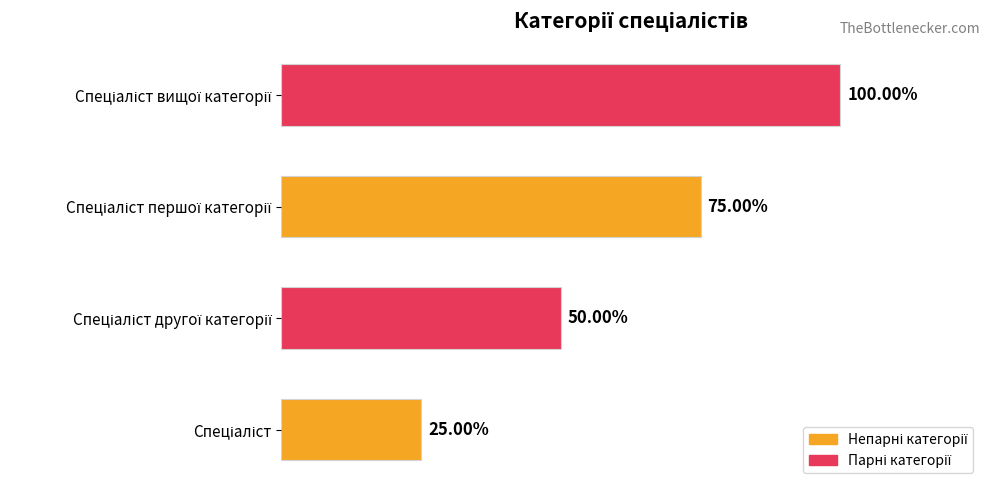

Are the bars horizontal?

Yes